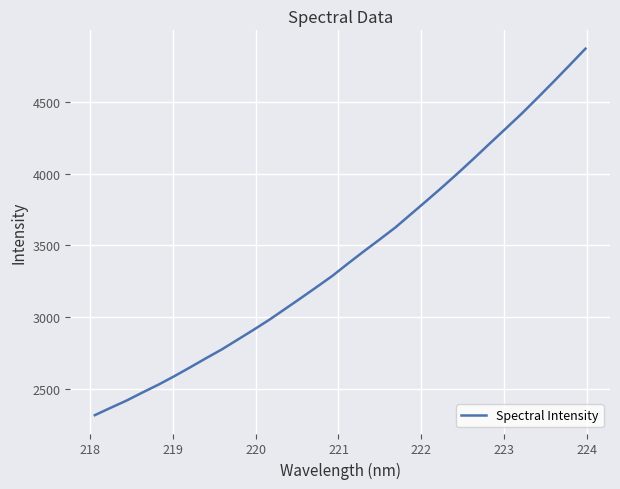

What is the greatest value displayed?

4871.9